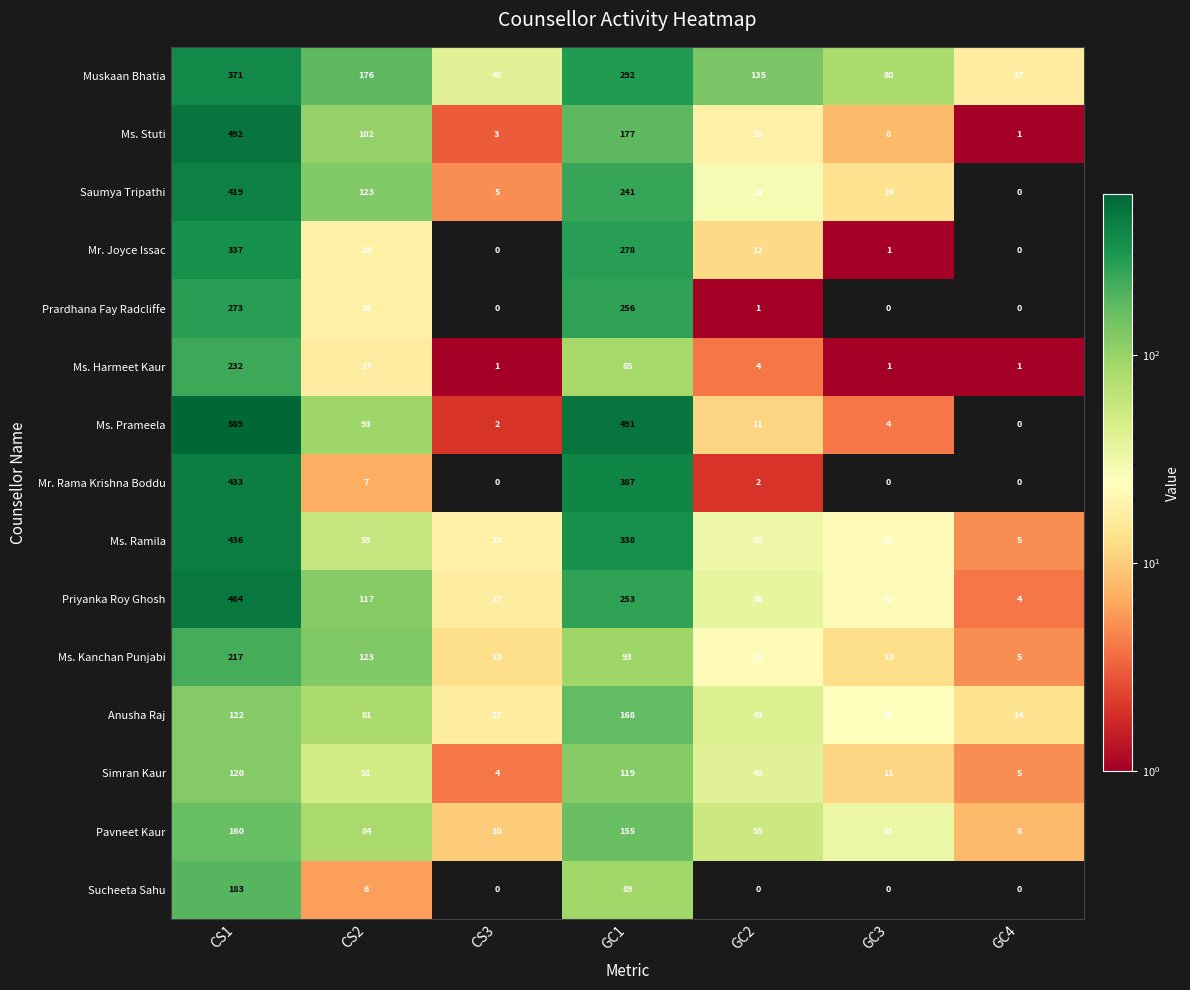

What is the average value of the Anusha Raj series?

67